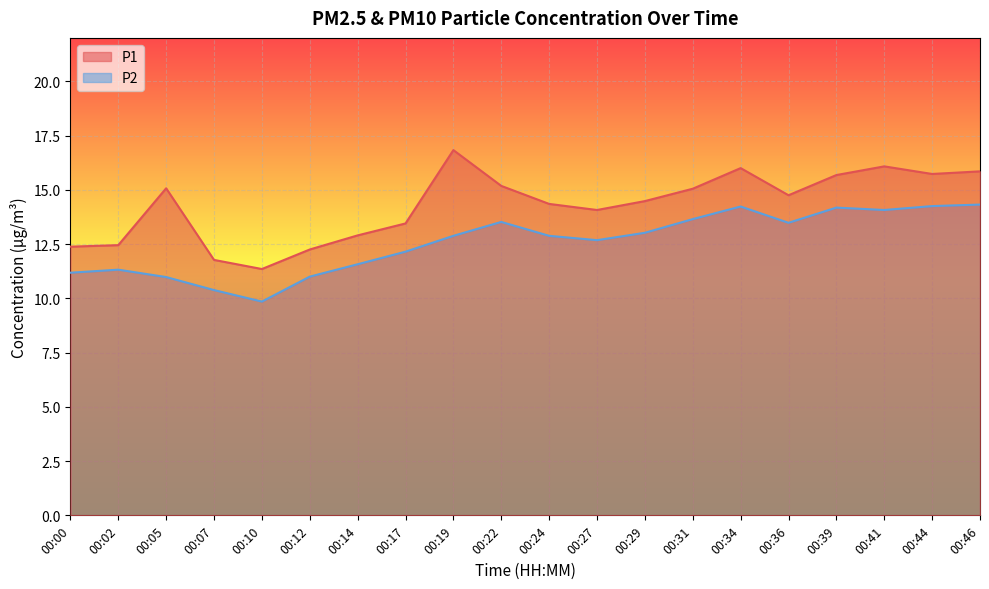

Where does the P2 series first go above 12?

00:17